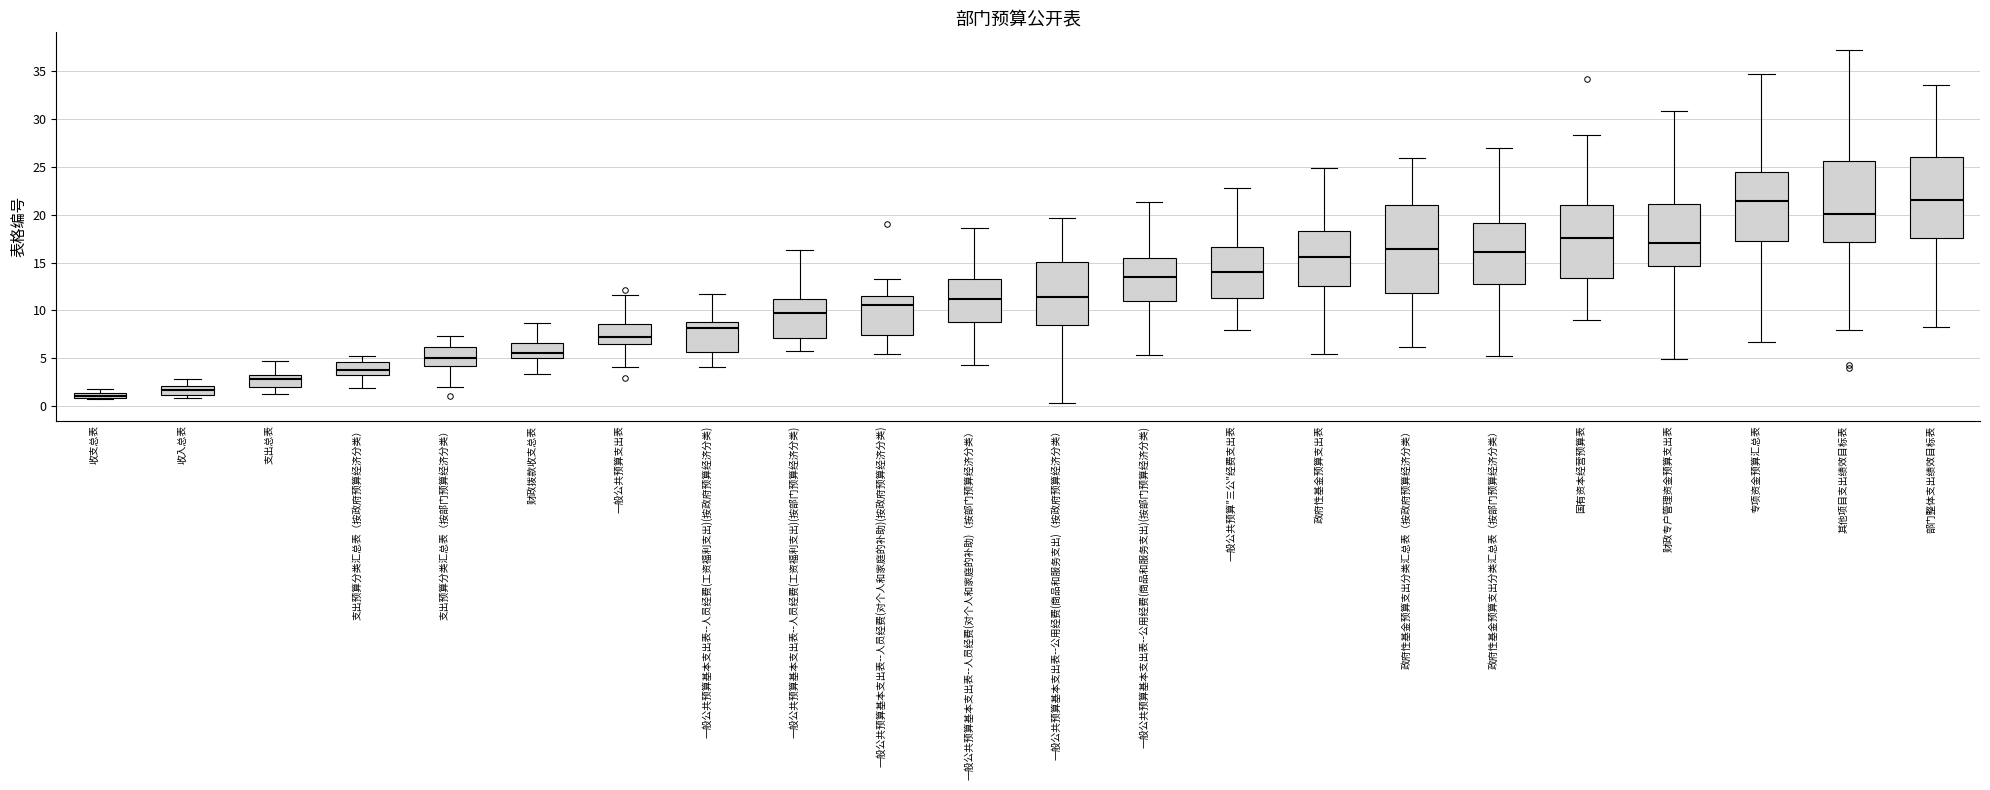

Which box is the tallest, from its lower edge to its upper edge?

政府性基金预算支出分类汇总表（按政府预算经济分类）